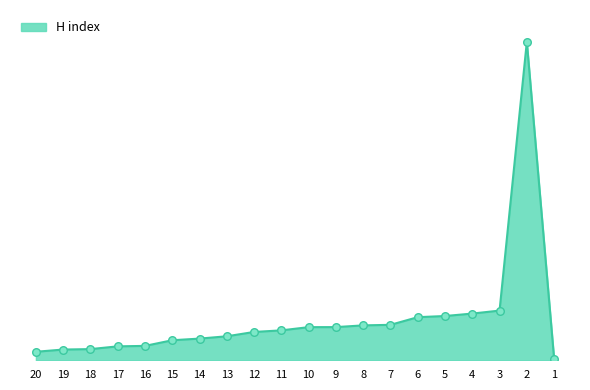

Which has a higher value, 13 or 9?

9